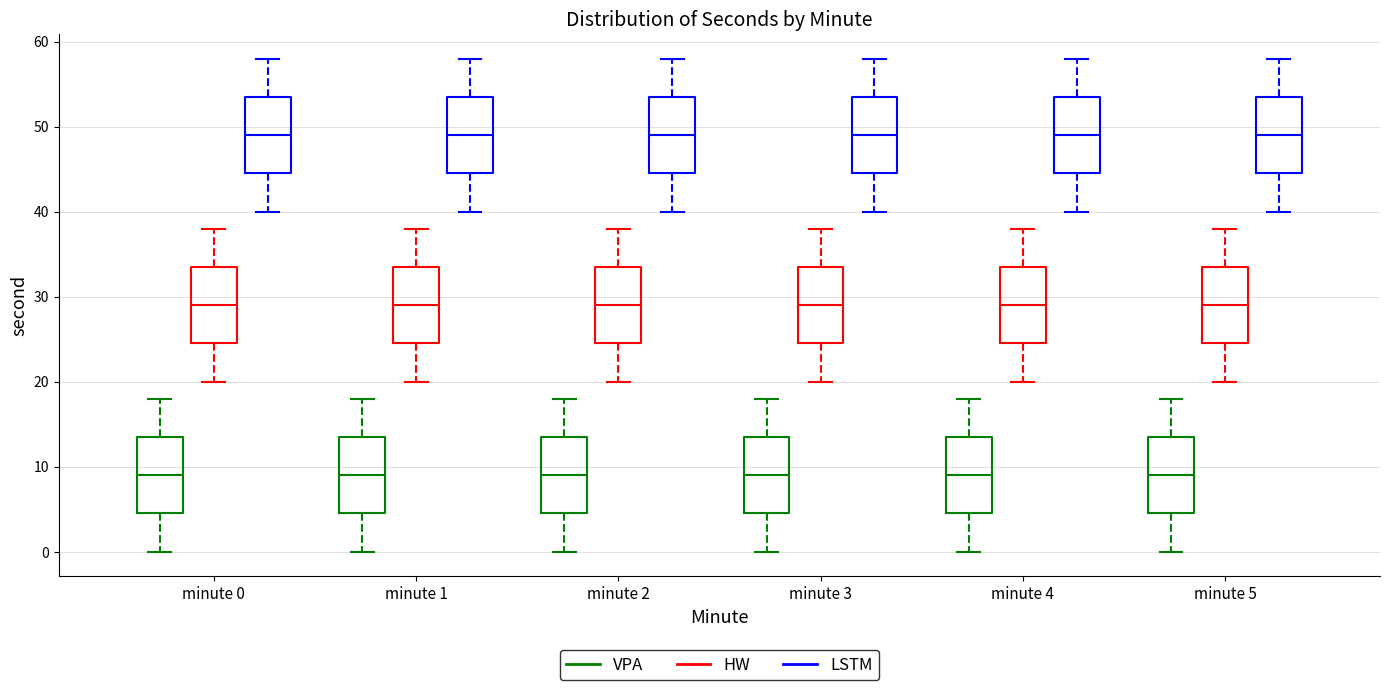

Reading left to right, transcribe this box plot: for each box, give where its median line is, the range the box spans, and where its two whiskers end, as read against the y-axis. The values are not printed on the chart, so give them approximately, as read against the axis.

minute 0 (VPA): median 9, box 5 to 14, whiskers 0 to 18
minute 0 (HW): median 29, box 25 to 34, whiskers 20 to 38
minute 0 (LSTM): median 49, box 45 to 54, whiskers 40 to 58
minute 1 (VPA): median 9, box 5 to 14, whiskers 0 to 18
minute 1 (HW): median 29, box 25 to 34, whiskers 20 to 38
minute 1 (LSTM): median 49, box 45 to 54, whiskers 40 to 58
minute 2 (VPA): median 9, box 5 to 14, whiskers 0 to 18
minute 2 (HW): median 29, box 25 to 34, whiskers 20 to 38
minute 2 (LSTM): median 49, box 45 to 54, whiskers 40 to 58
minute 3 (VPA): median 9, box 5 to 14, whiskers 0 to 18
minute 3 (HW): median 29, box 25 to 34, whiskers 20 to 38
minute 3 (LSTM): median 49, box 45 to 54, whiskers 40 to 58
minute 4 (VPA): median 9, box 5 to 14, whiskers 0 to 18
minute 4 (HW): median 29, box 25 to 34, whiskers 20 to 38
minute 4 (LSTM): median 49, box 45 to 54, whiskers 40 to 58
minute 5 (VPA): median 9, box 5 to 14, whiskers 0 to 18
minute 5 (HW): median 29, box 25 to 34, whiskers 20 to 38
minute 5 (LSTM): median 49, box 45 to 54, whiskers 40 to 58